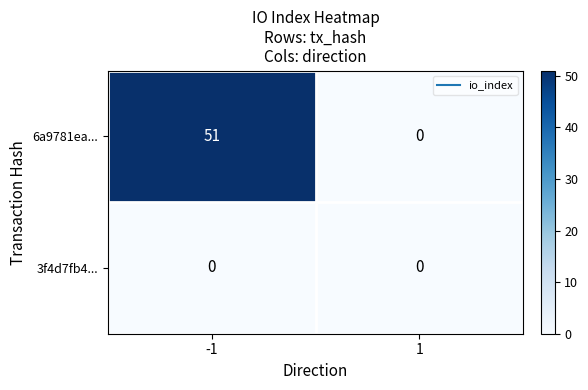

At -1, list the series in order from smallest to largest.

3f4d7fb4..., 6a9781ea...